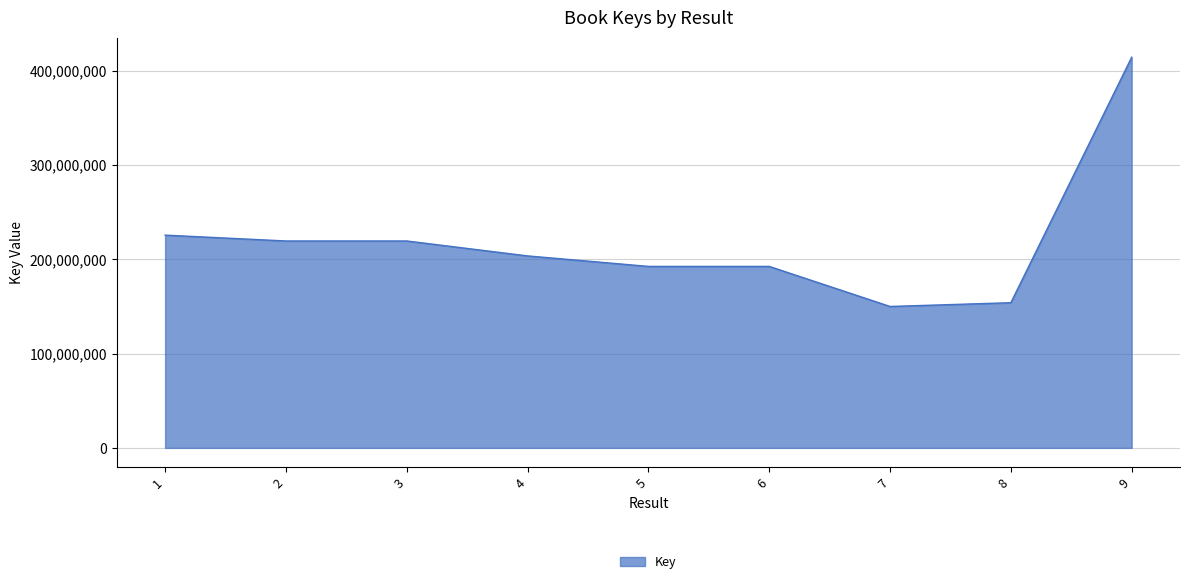

How many lines are shown in the chart?

1